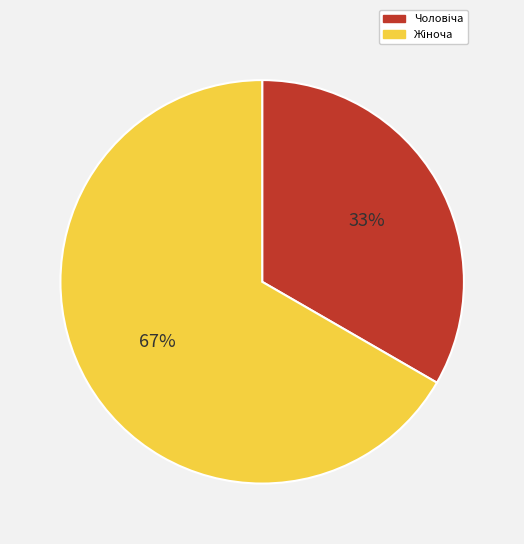

To the nearest percent, what is the average slice percentage?

50%